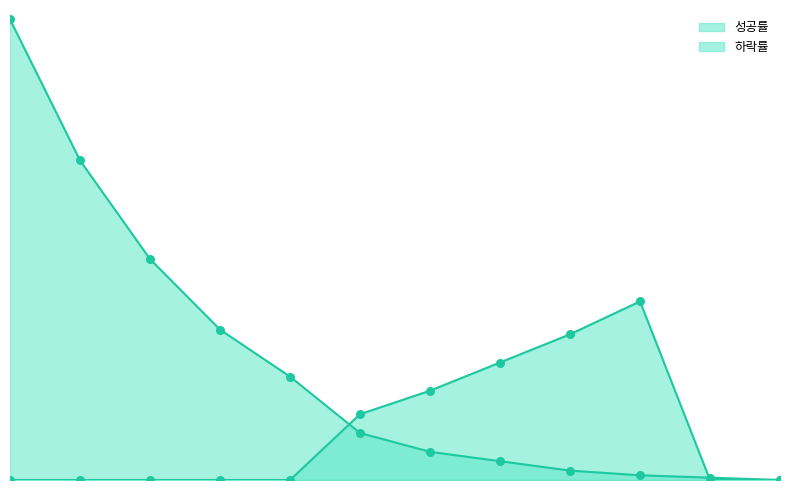

Is the value of 하락률 at +5 아이템 greater than the value of 성공률 at +5 아이템?

Yes